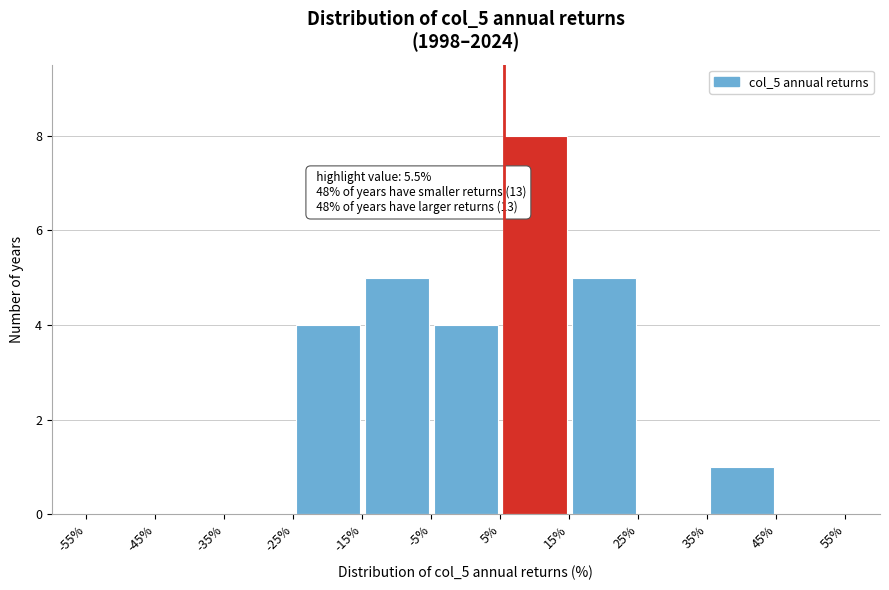

Over which range of the x-axis is the bar tallest?

5% to 15%